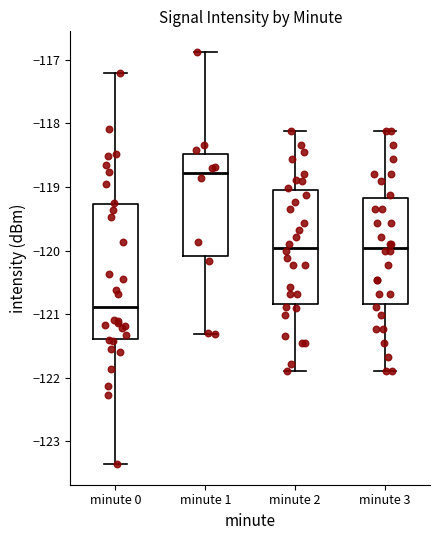

Comparing the boxes themselves (not the whiskers), which one is the tallest?

minute 0